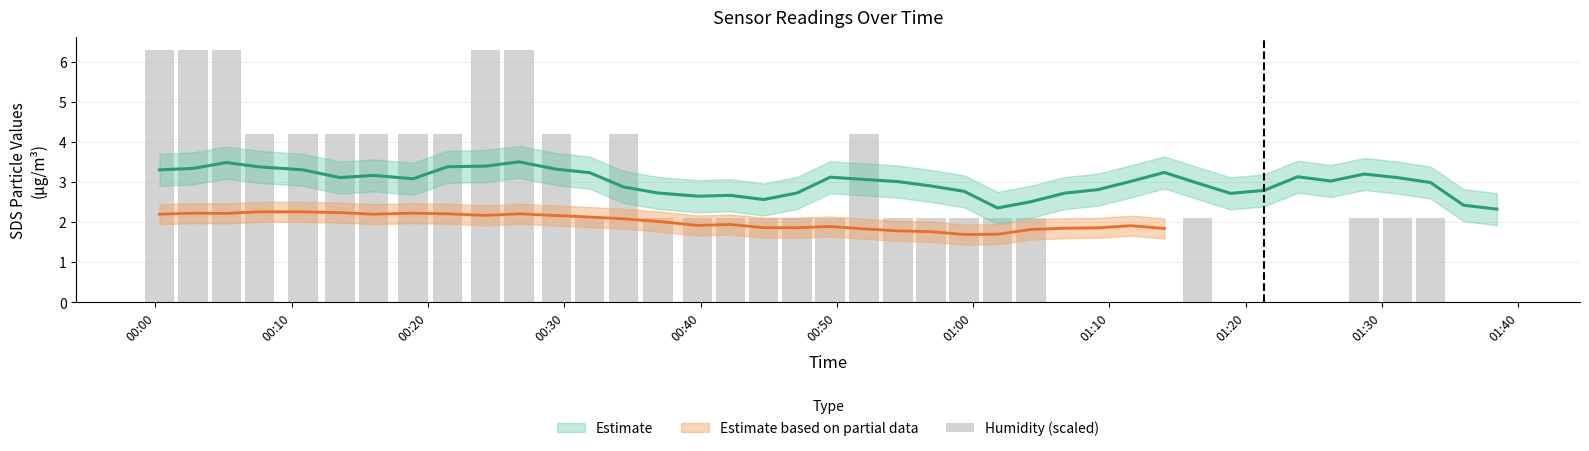

How many bars are there in total?

40